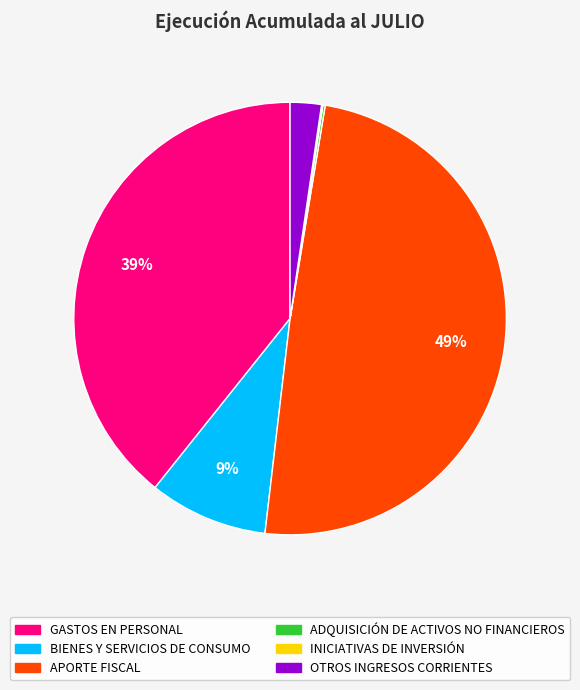

What is the largest slice in the pie chart?

APORTE FISCAL